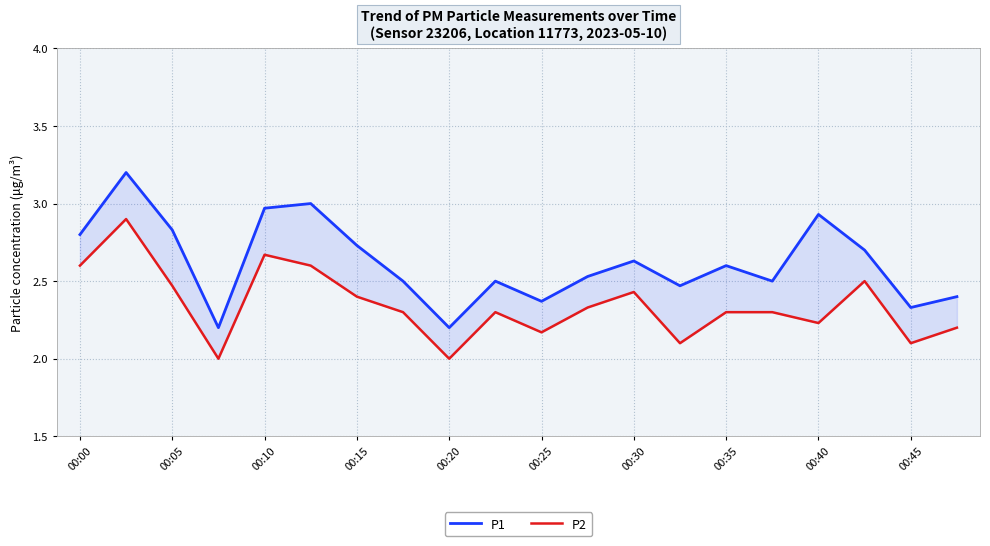

Which series has the largest range (max minus min)?

P1